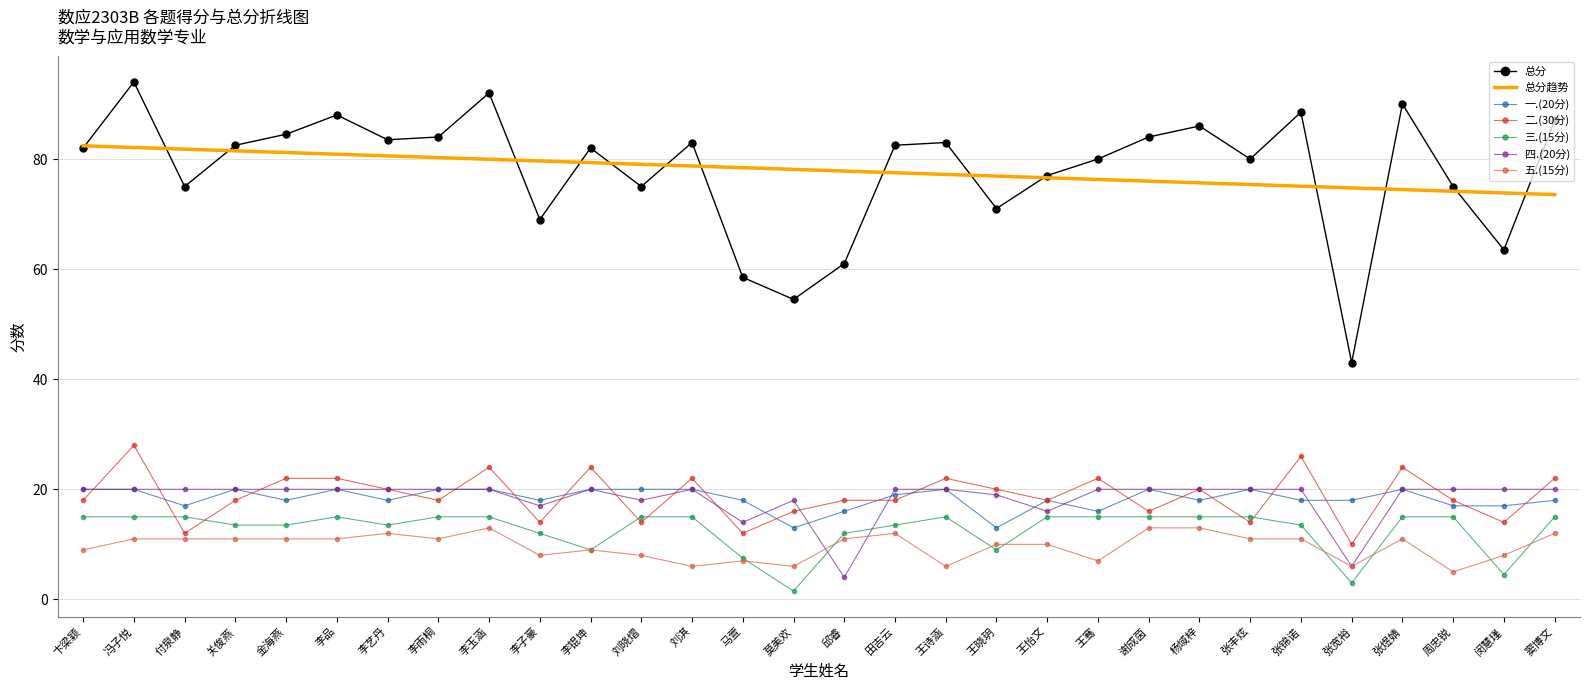

True or false: 总分 has more than 0 interior local peaks.

True